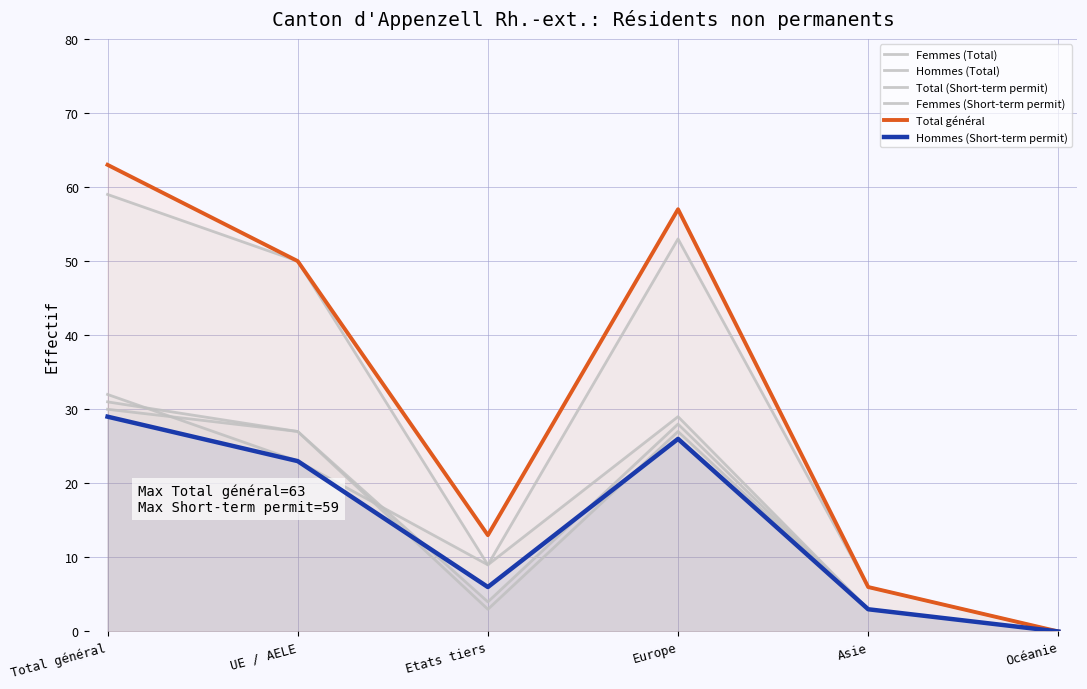

Reading left to right, extract all data points from this chart.

Femmes (Total): Total général=31	UE / AELE=27	Etats tiers=4	Europe=28	Asie=3	Océanie=0
Hommes (Total): Total général=32	UE / AELE=23	Etats tiers=9	Europe=29	Asie=3	Océanie=0
Total (Short-term permit): Total général=59	UE / AELE=50	Etats tiers=9	Europe=53	Asie=6	Océanie=0
Femmes (Short-term permit): Total général=30	UE / AELE=27	Etats tiers=3	Europe=27	Asie=3	Océanie=0
Total général: Total général=63	UE / AELE=50	Etats tiers=13	Europe=57	Asie=6	Océanie=0
Hommes (Short-term permit): Total général=29	UE / AELE=23	Etats tiers=6	Europe=26	Asie=3	Océanie=0